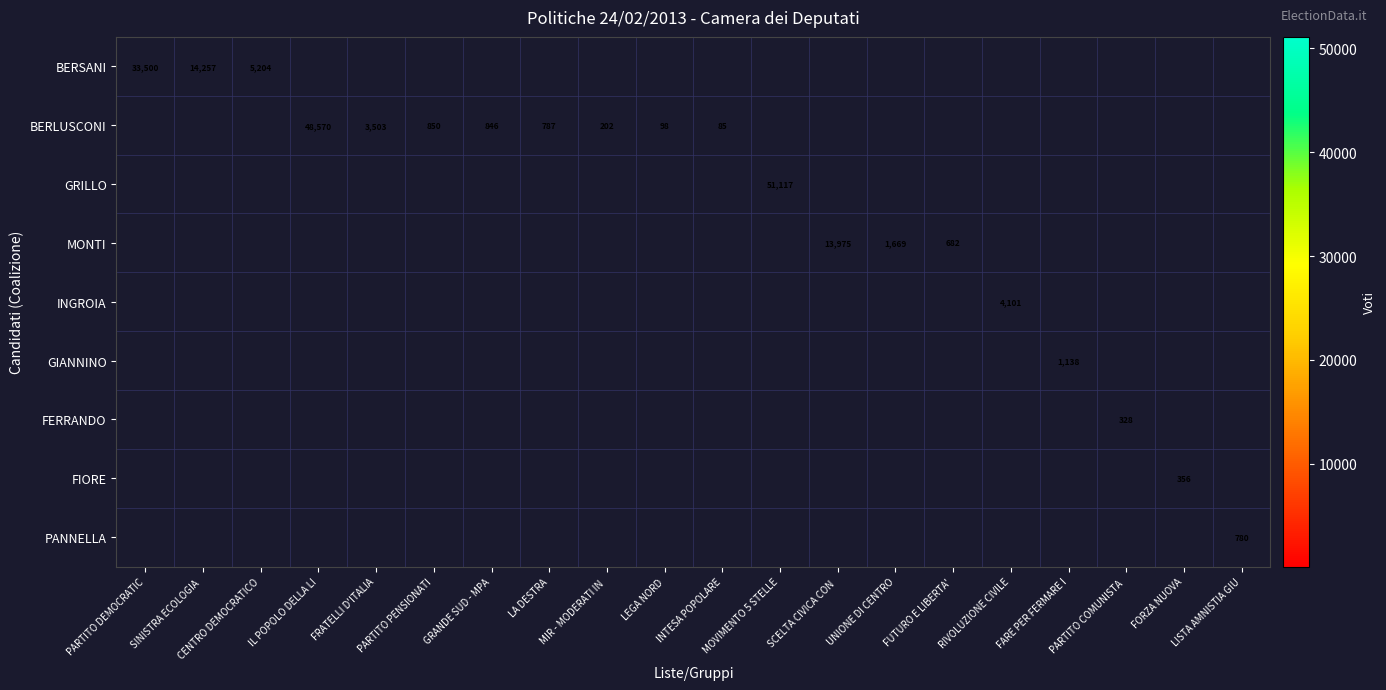

True or false: GIANNINO has a value of 1807 at FARE PER FERMARE I.

False